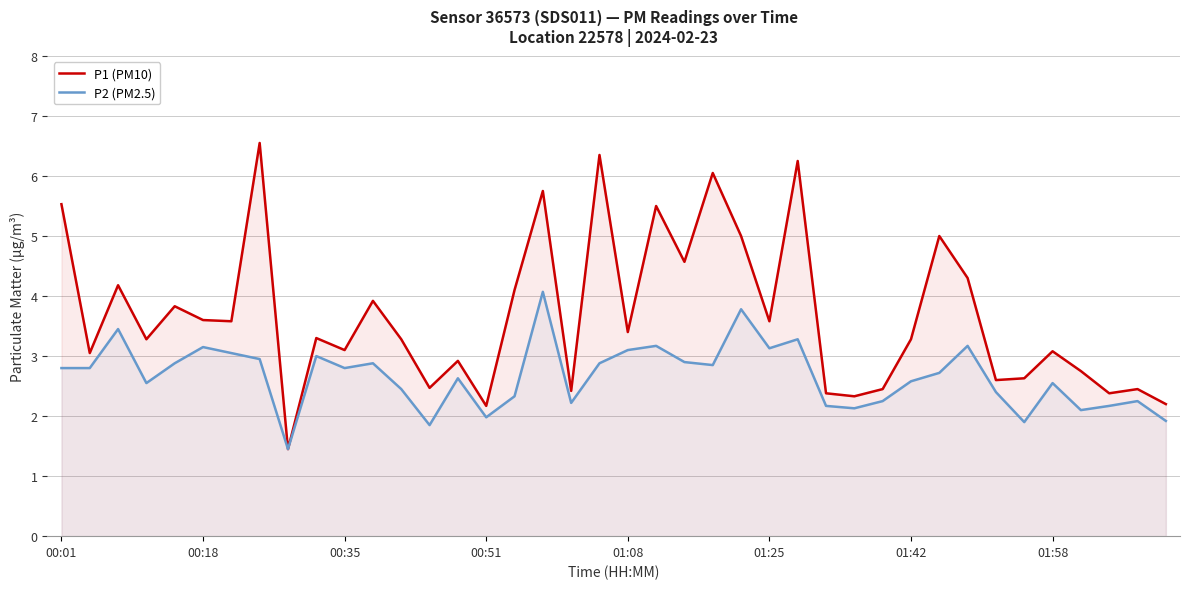

Where does the P2 (PM2.5) series first go above 2?

00:01